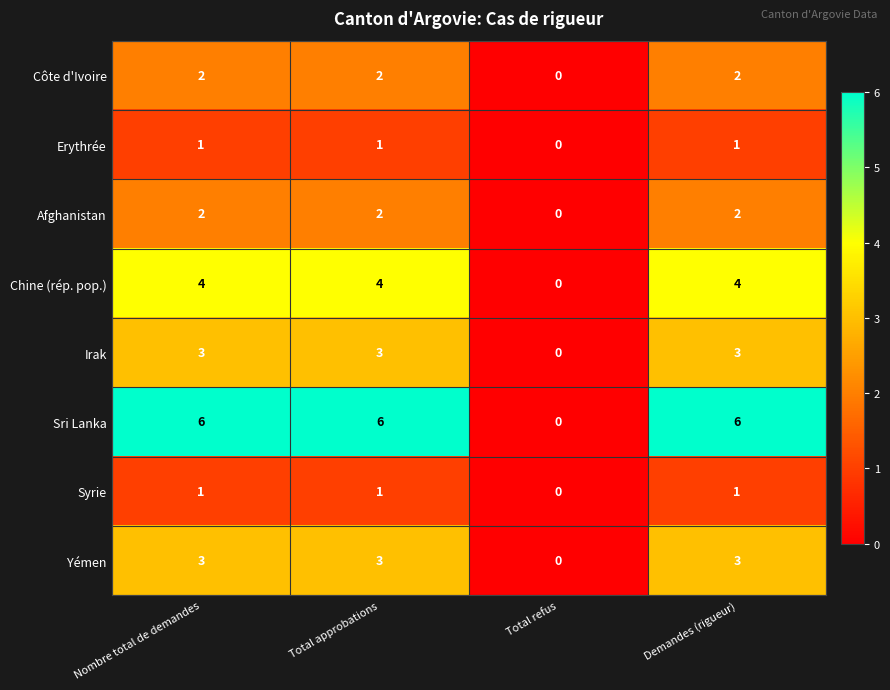

What is the total value across all series at Total approbations?

22